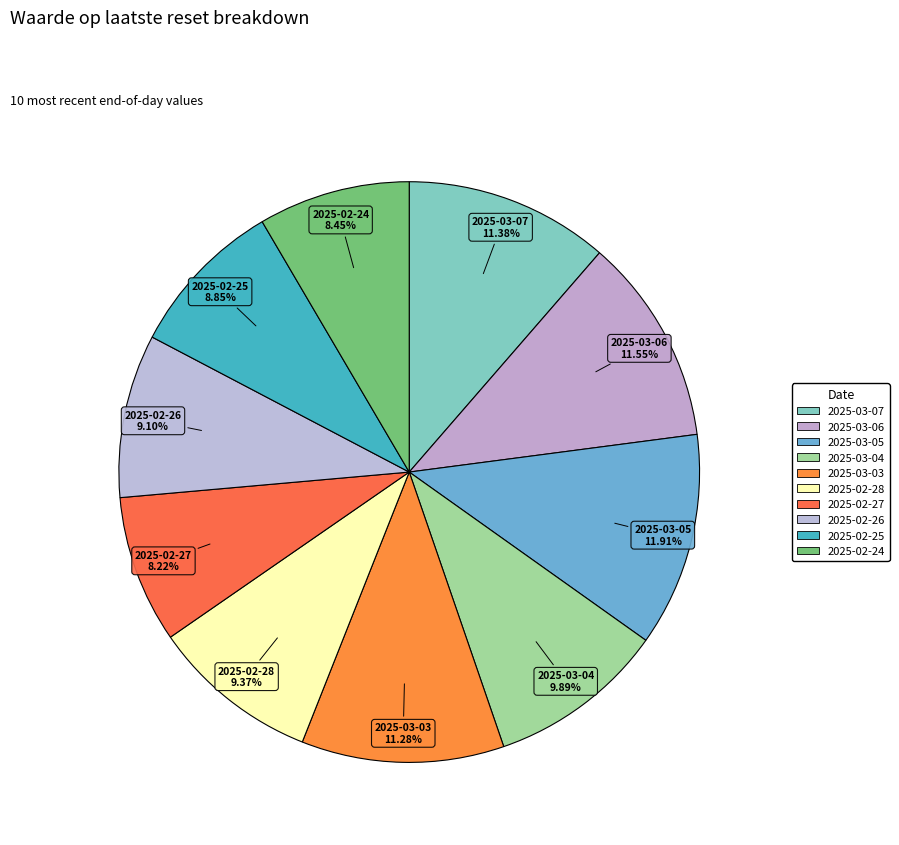

Count the number of slices in the pie.

10